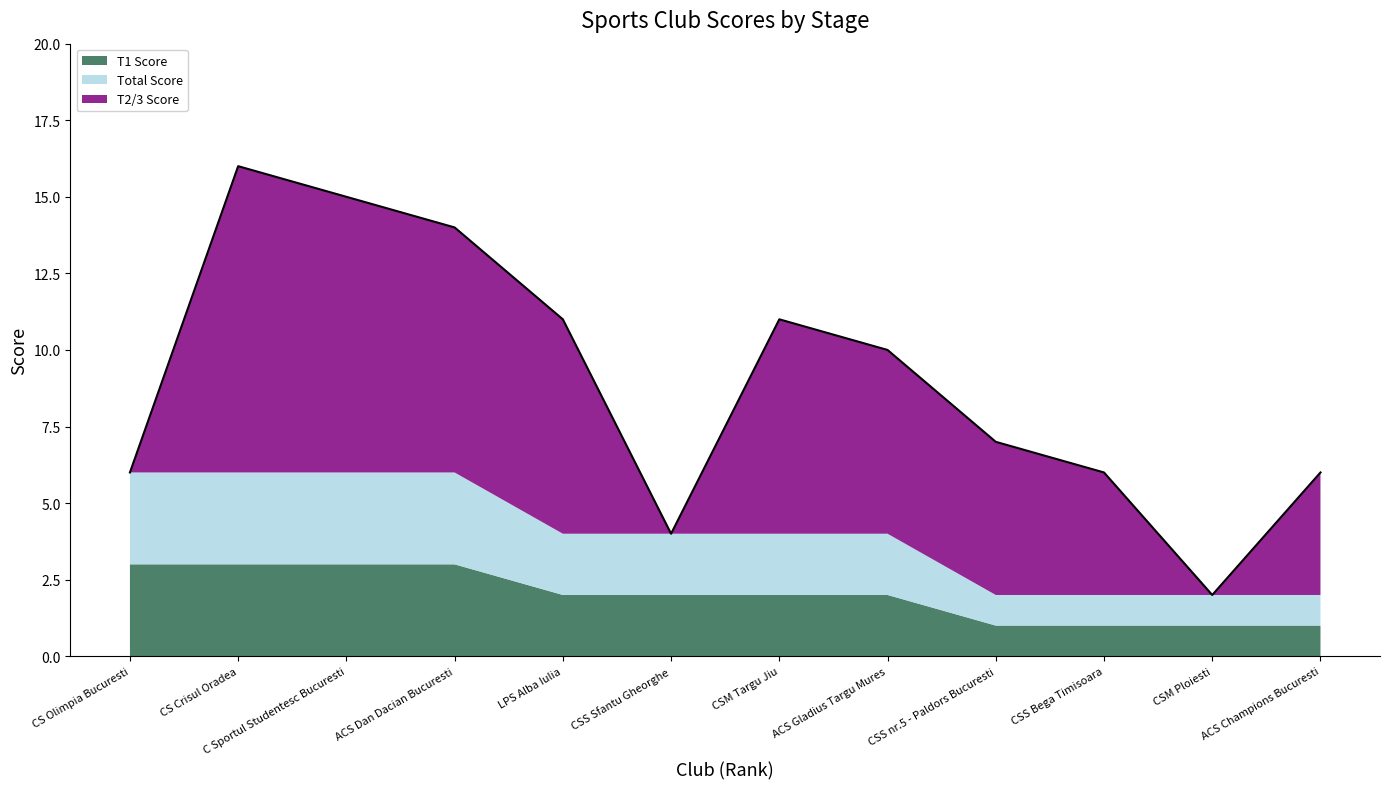

The value of Total Score at CS Crisul Oradea is 3. True or false?

True